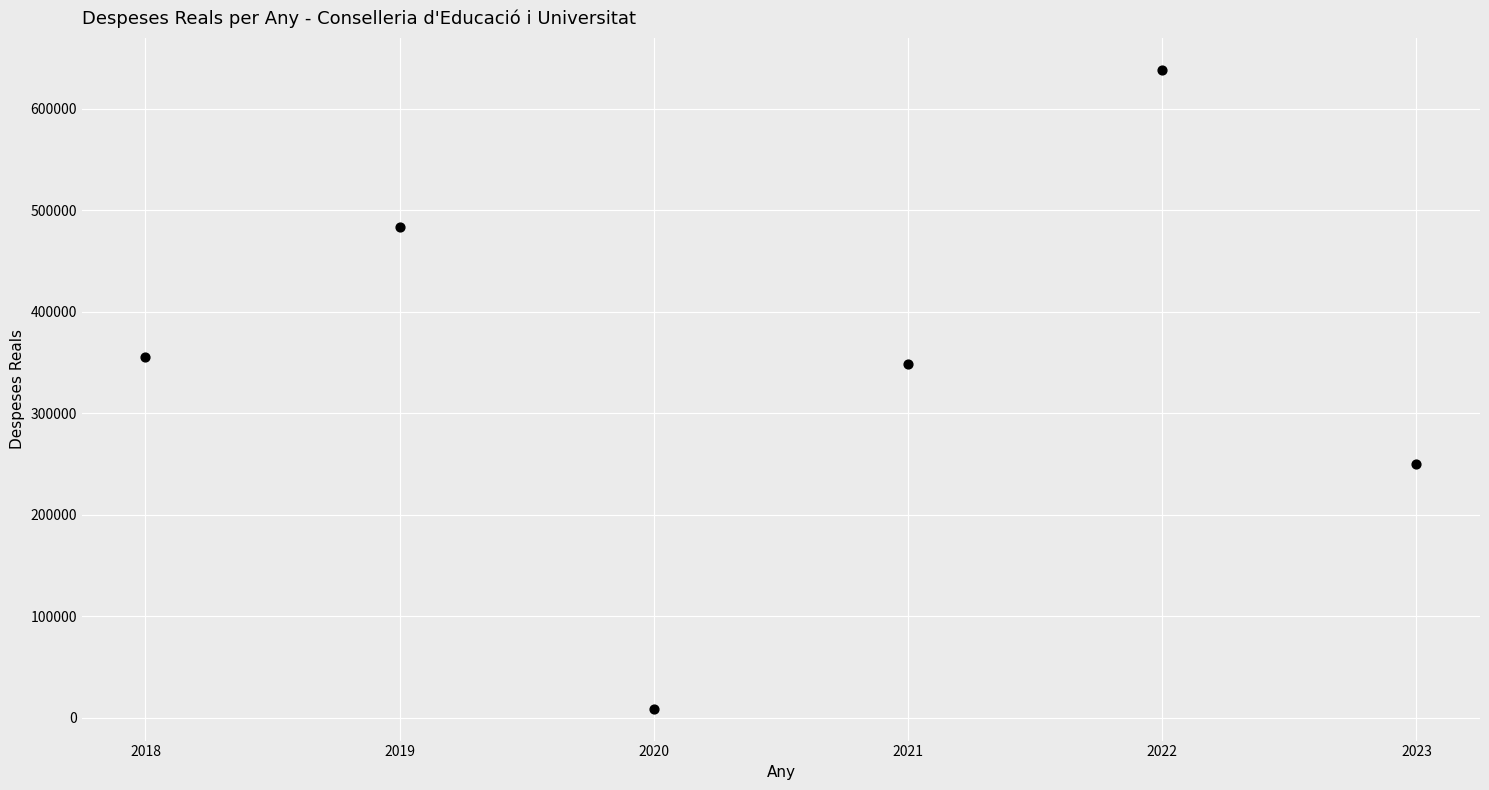

What Y value in the scatter plot is closest to 323278?

348135.6